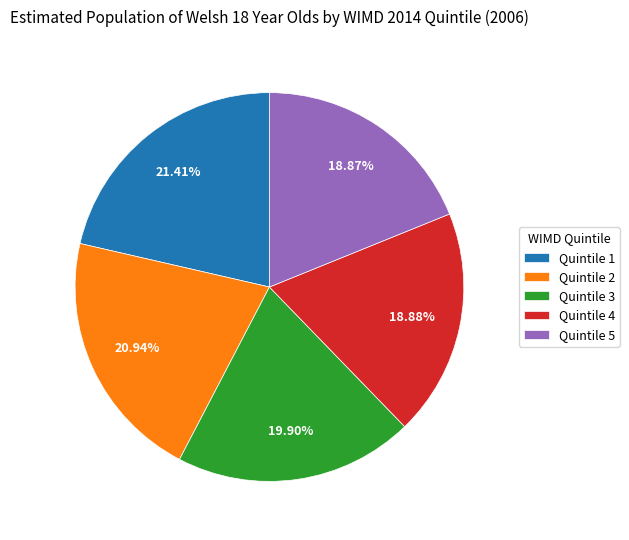

How many slices are in this pie chart?

5